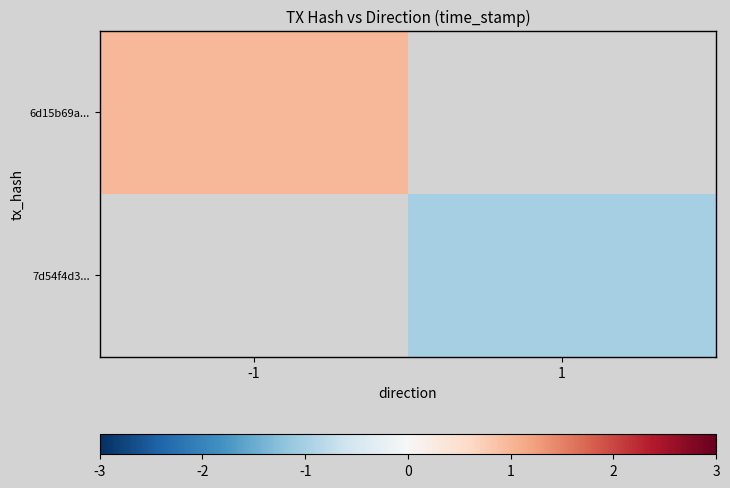

Between 1 and -1, which is larger?

-1